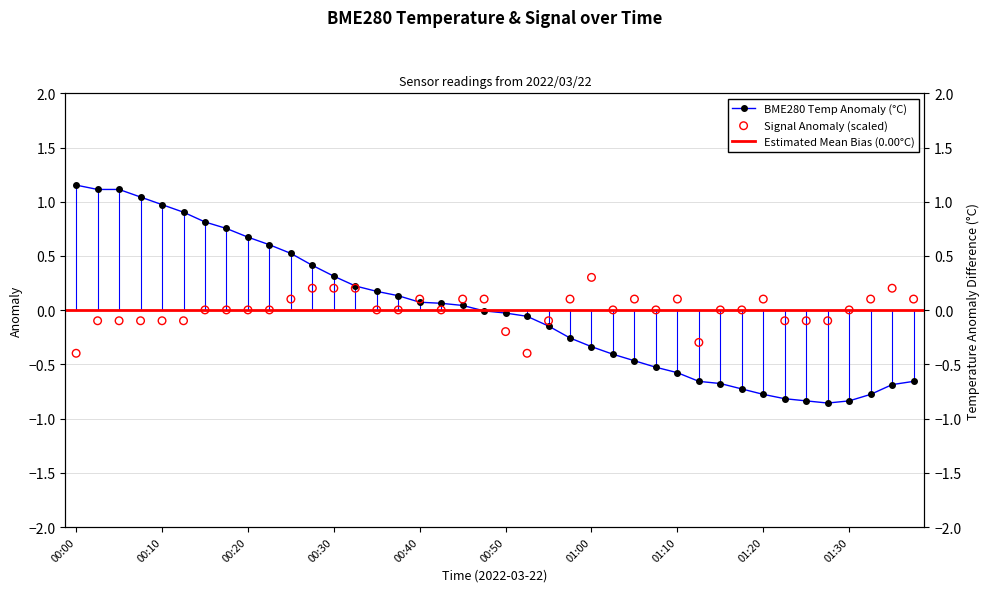

Is the value of Signal at 00:53 greater than the value of BME280_temperature at 00:53?

No